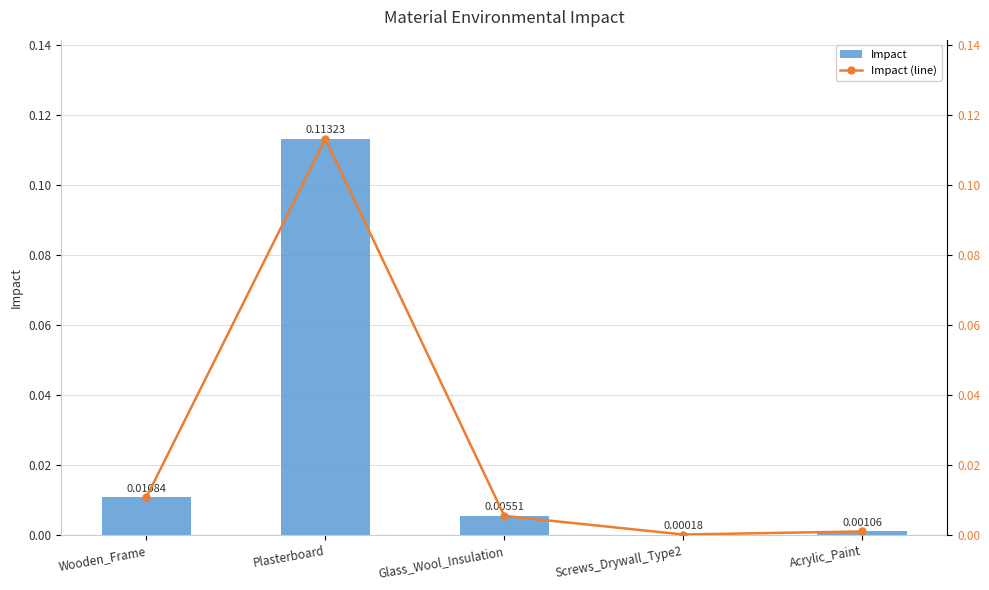

Which series has the largest range (max minus min)?

Impact